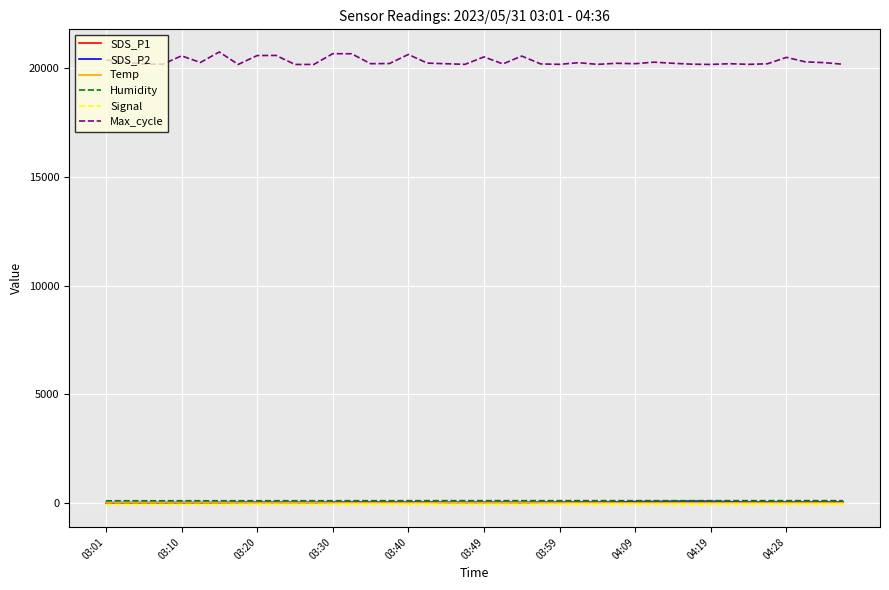

True or false: Temp and Max_cycle cross at least once.

False